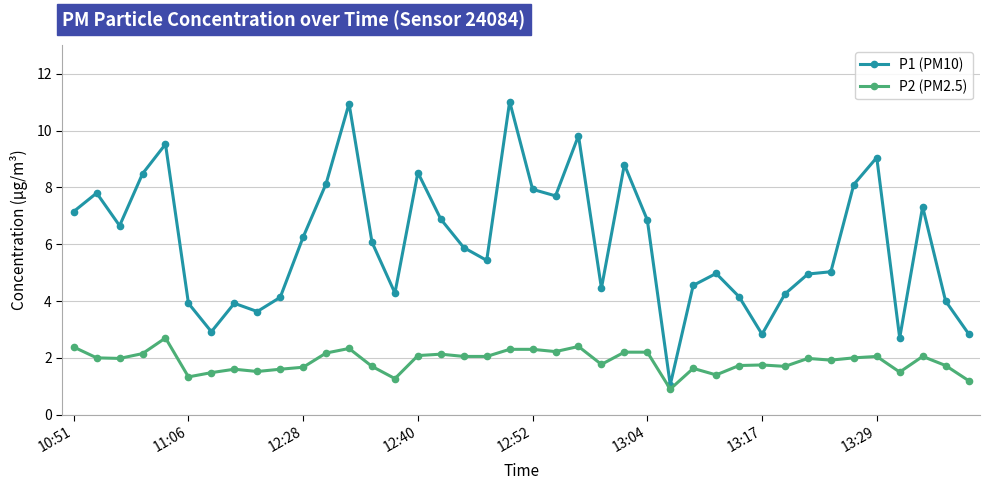

Count the number of data series in this chart.

2